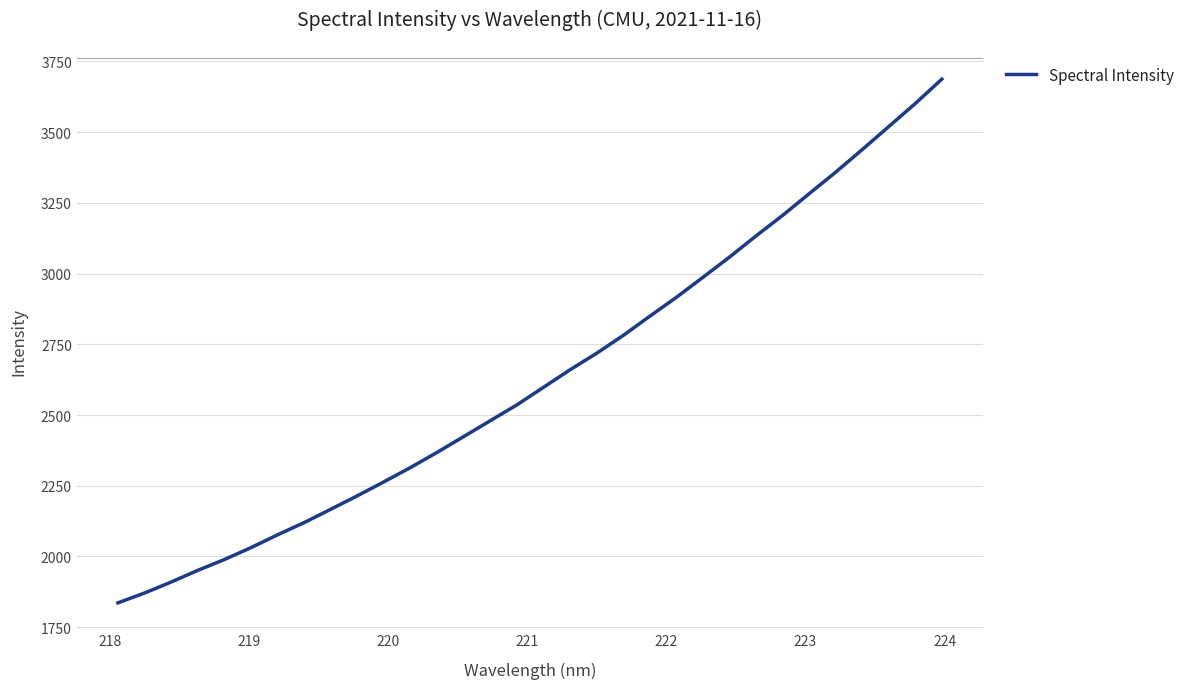

What is the maximum value shown in the chart?

3687.5